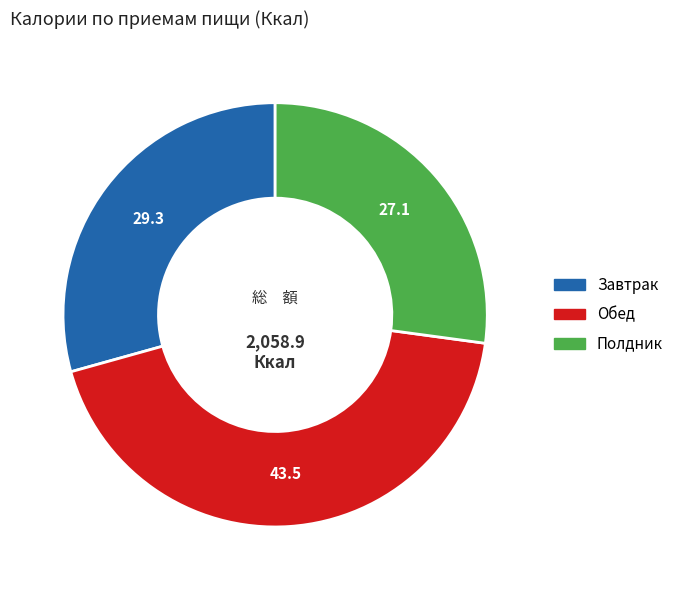

Approximately how many times larger is the value at Завтрак compared to Обед?

0.7